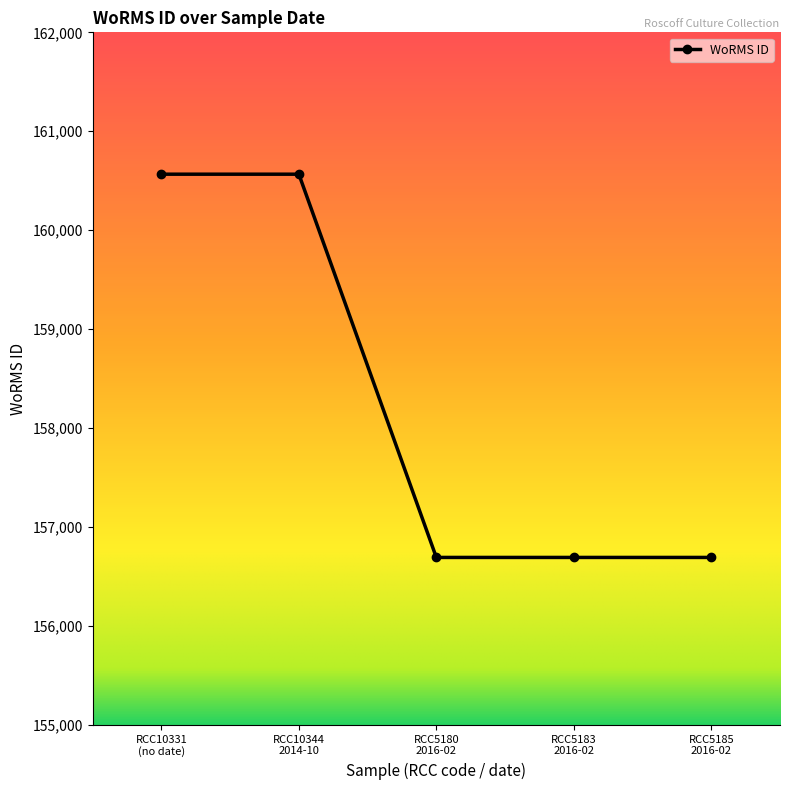

What is the label of the 2nd point from the right?

RCC5183
2016-02